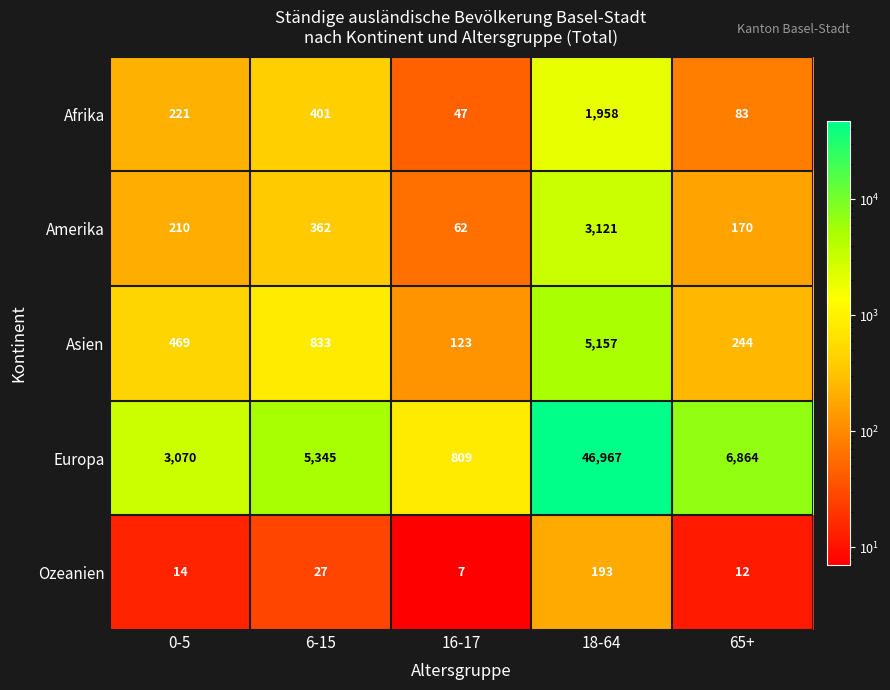

What is the difference between the Europa values at 65+ and 6-15?

1519